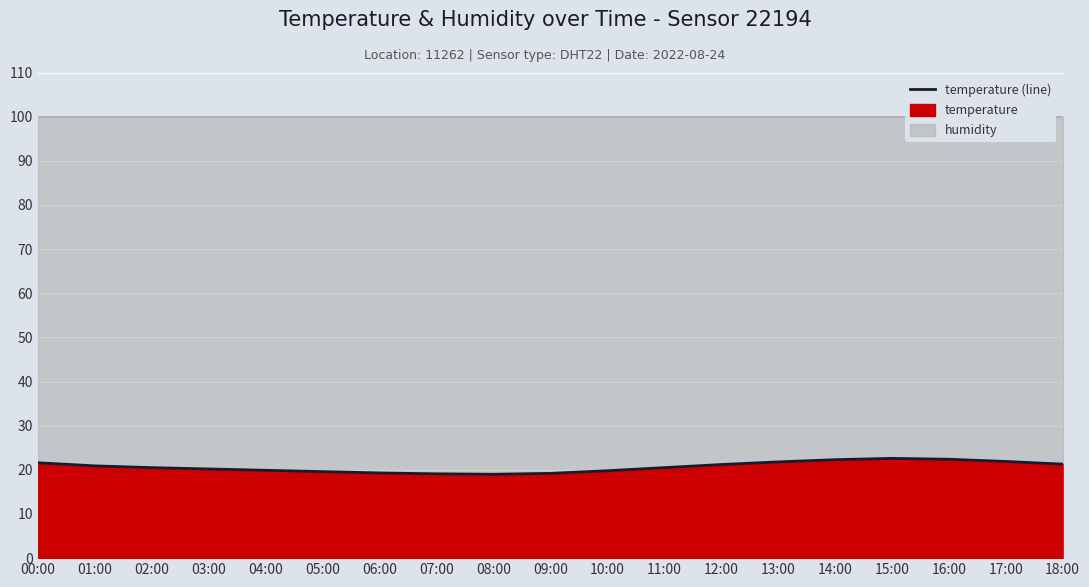

What is the difference between the maximum and minimum values?

3.6